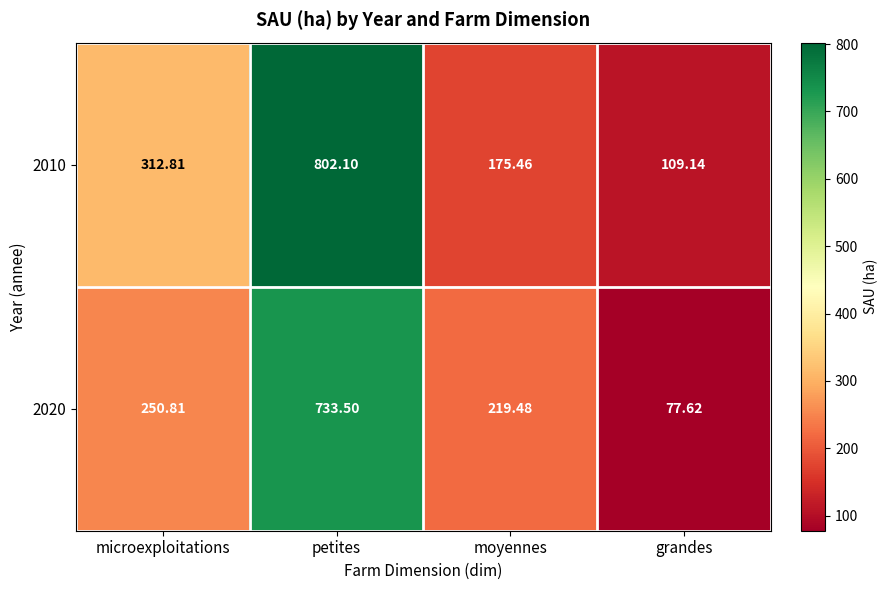

At which label does 2010 first exceed 312?

microexploitations